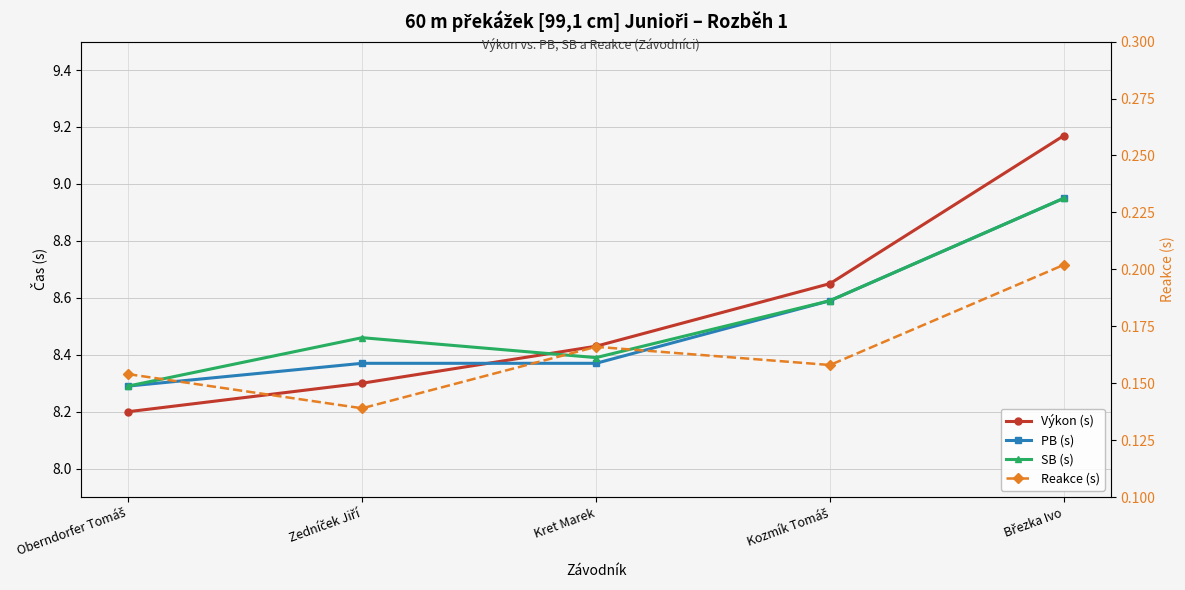

What is the difference between the second highest and minimum values in the PB (s) series?

0.3